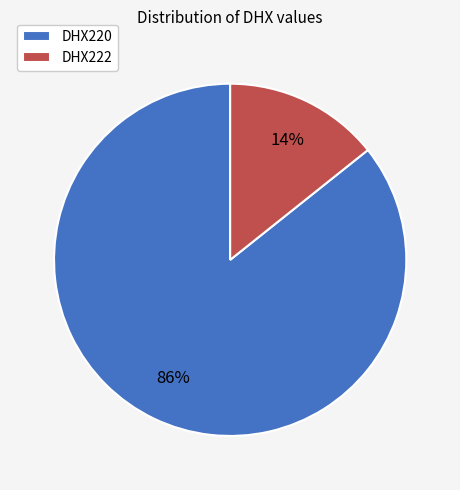

True or false: DHX220 accounts for 79% of the total.

False